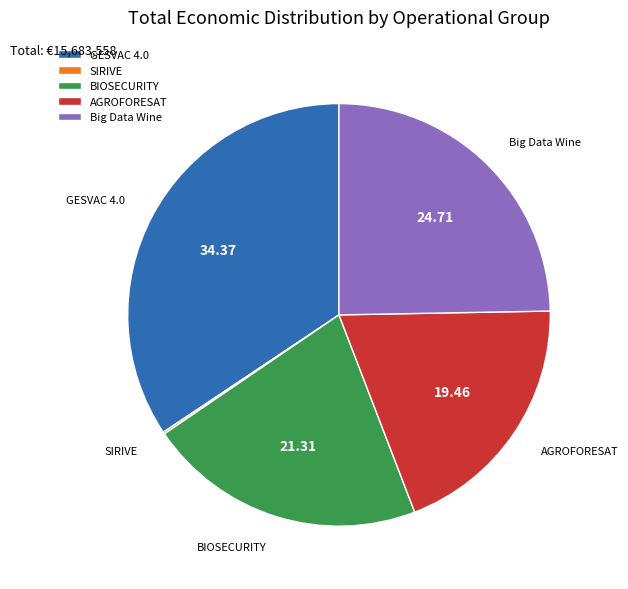

Combined, do BIOSECURITY and GESVAC 4.0 account for over 50%?

Yes